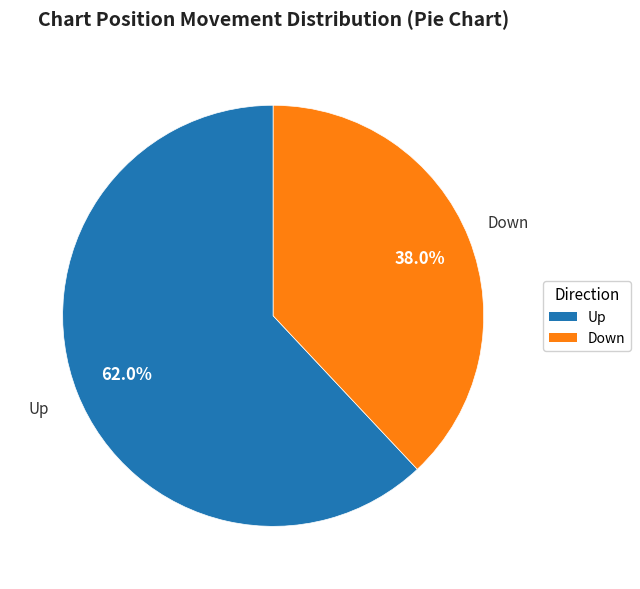

Is there a majority slice in this chart?

Yes